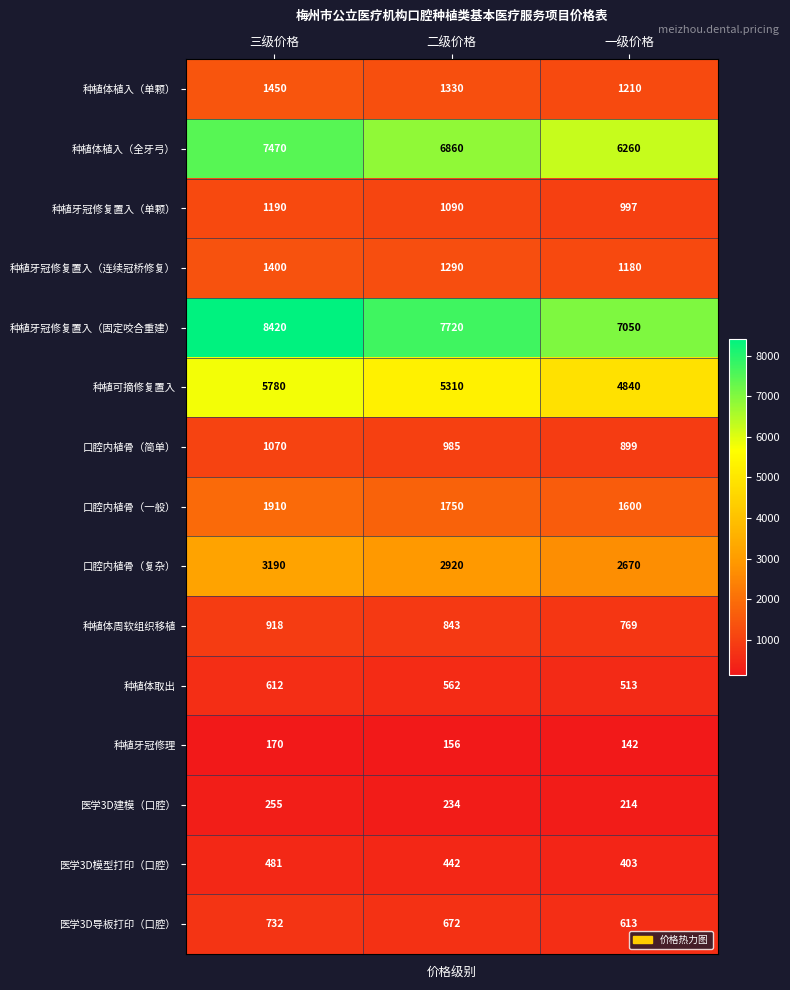

The value of 医学3D模型打印（口腔） at 三级价格 is 481. True or false?

True